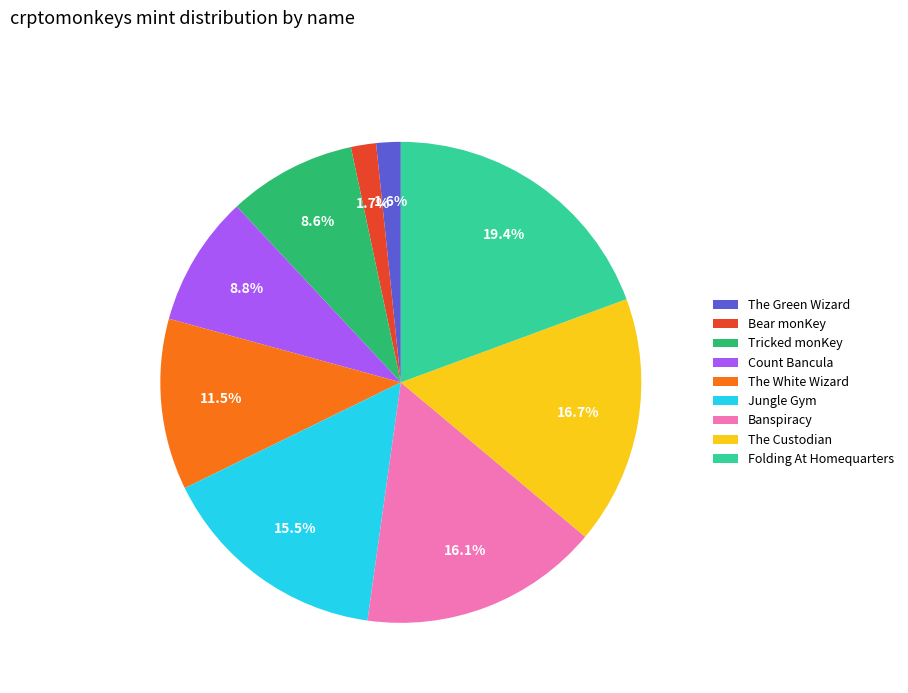

What percentage is the Count Bancula slice, to the nearest percent?

9%